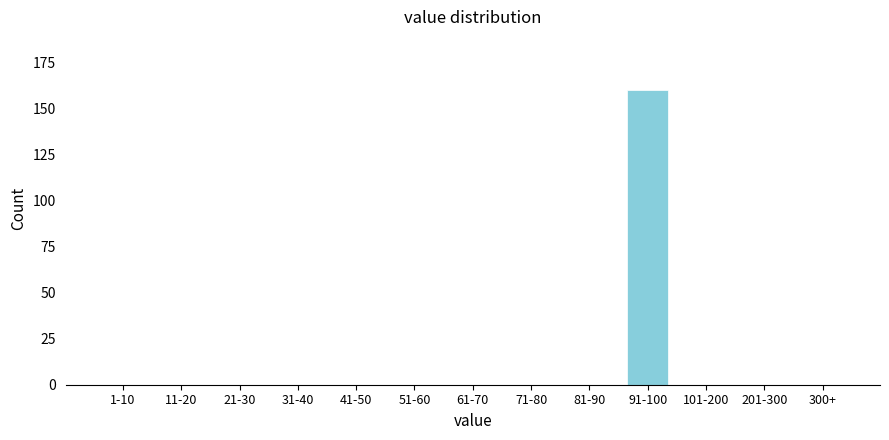

Reading left to right, transcribe all the data shown in this chart.

1-10=0	11-20=0	21-30=0	31-40=0	41-50=0	51-60=0	61-70=0	71-80=0	81-90=0	91-100=160	101-200=0	201-300=0	300+=0